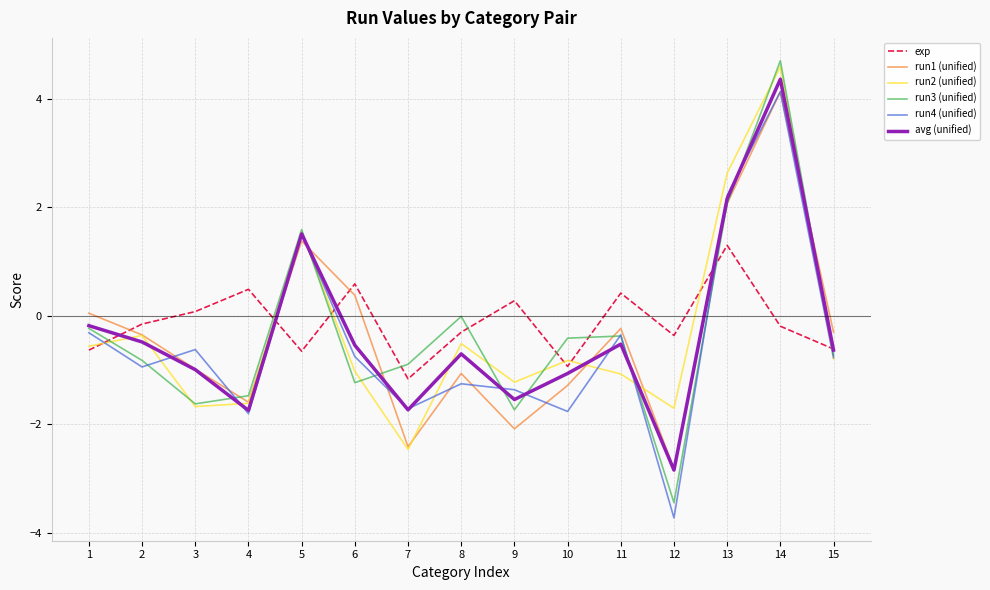

The value of run2 (unified) at 12 is -2.3. True or false?

False